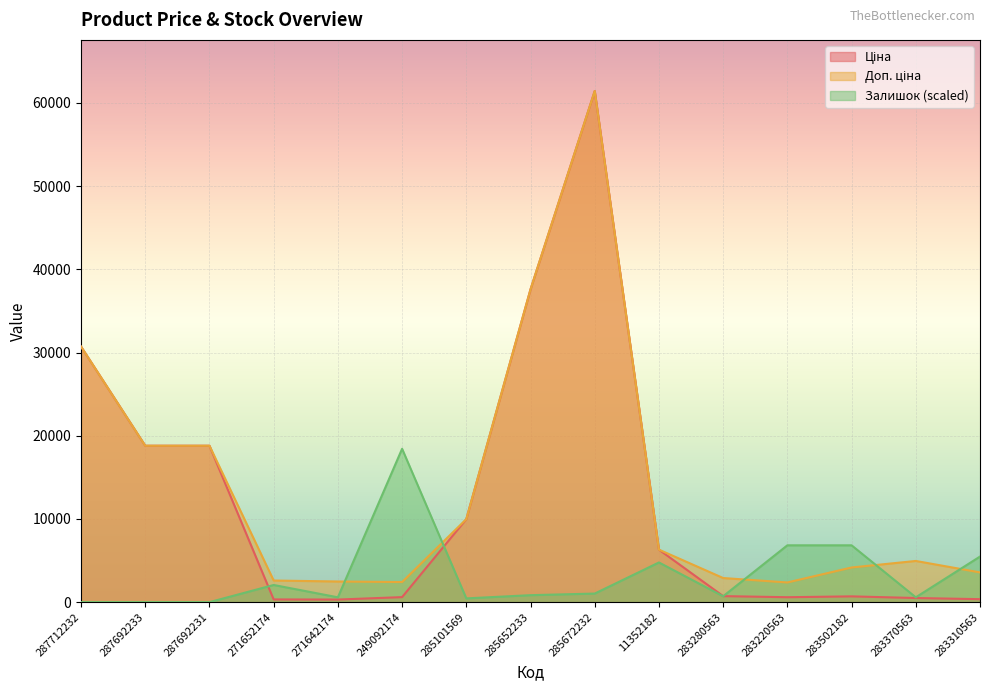

How many categories are shown in the chart?

15